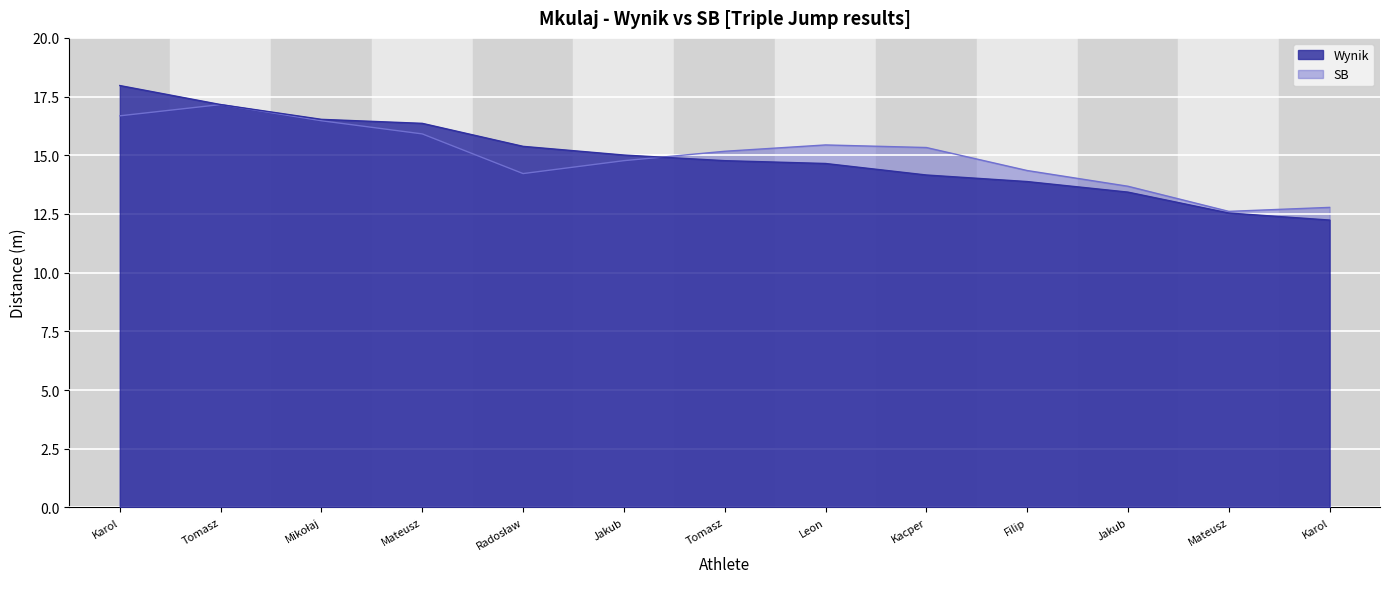

What is the minimum value shown in the chart?

12.2